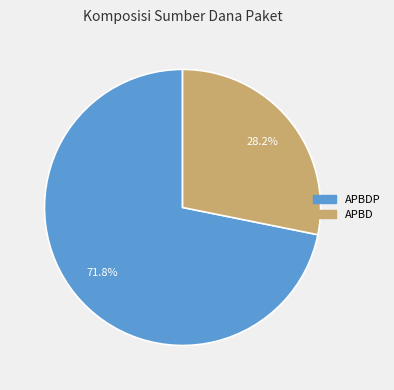

Does any single category account for the majority?

Yes